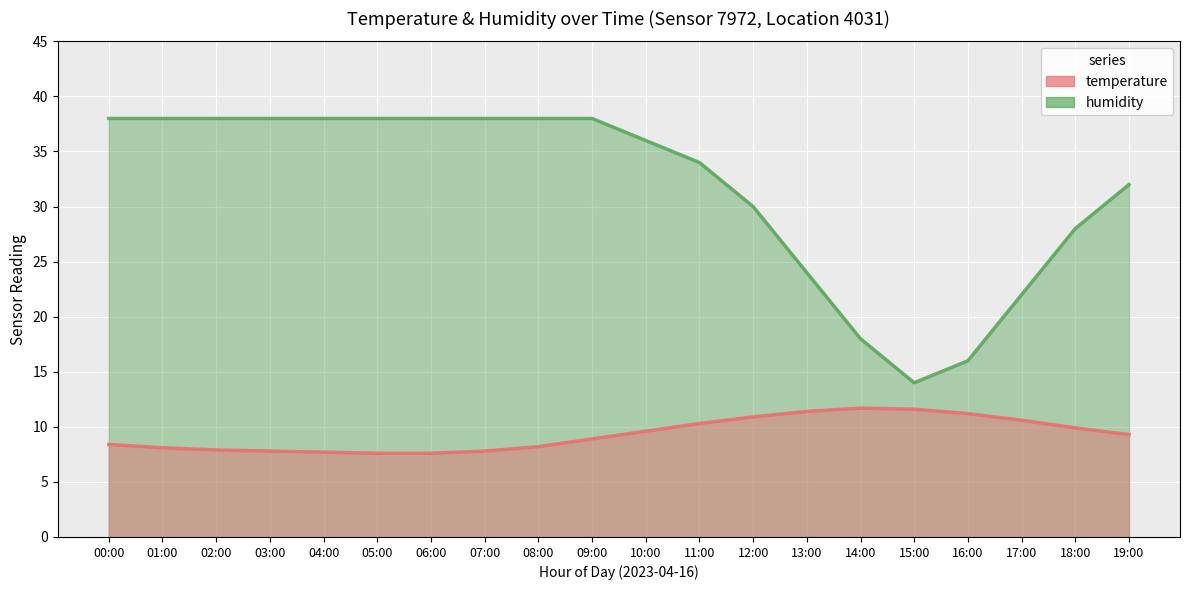

Which has a higher value, 13:00 or 10:00?

13:00